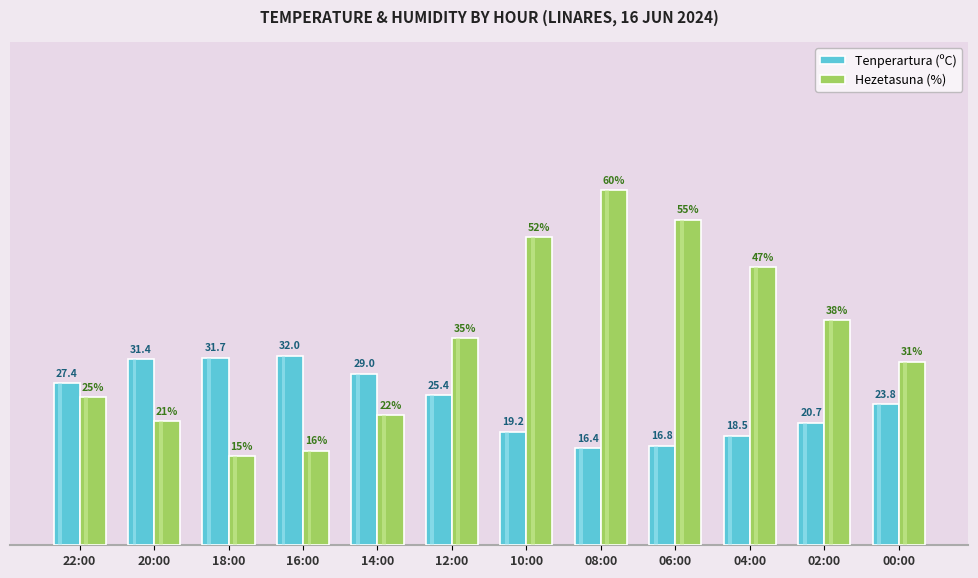

Between 18:00 and 12:00, which series saw the biggest shift?

Hezetasuna (%)